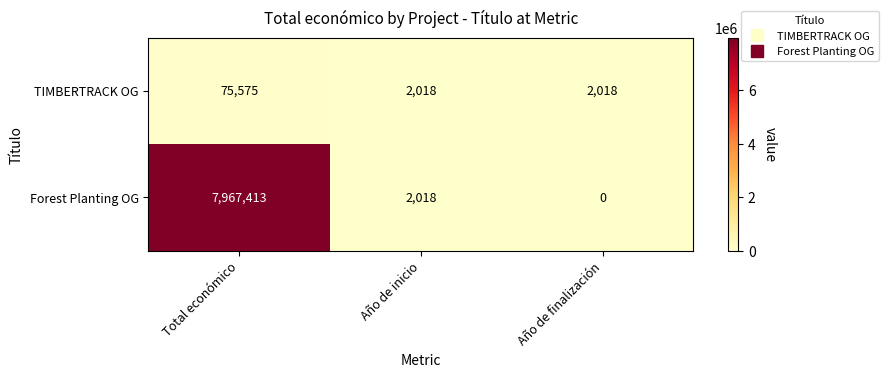

Which series changed the most between Total económico and Año de inicio?

Forest Planting OG